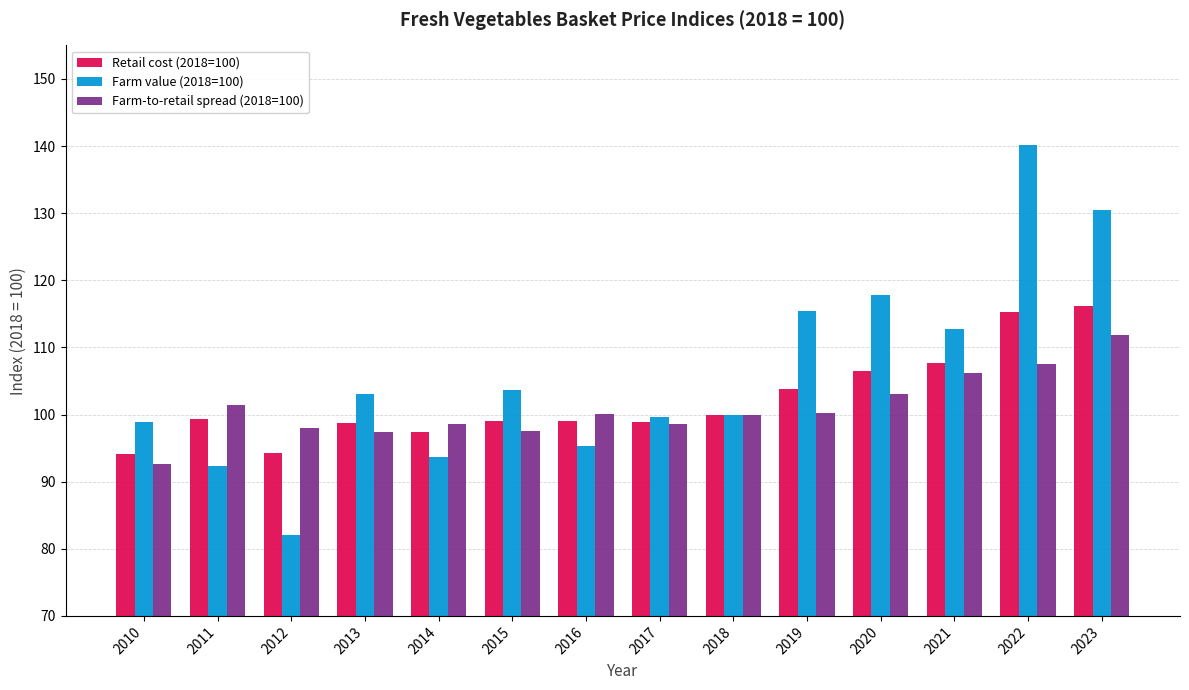

Where is Farm value (2018=100) nearest to the value 111?

2021